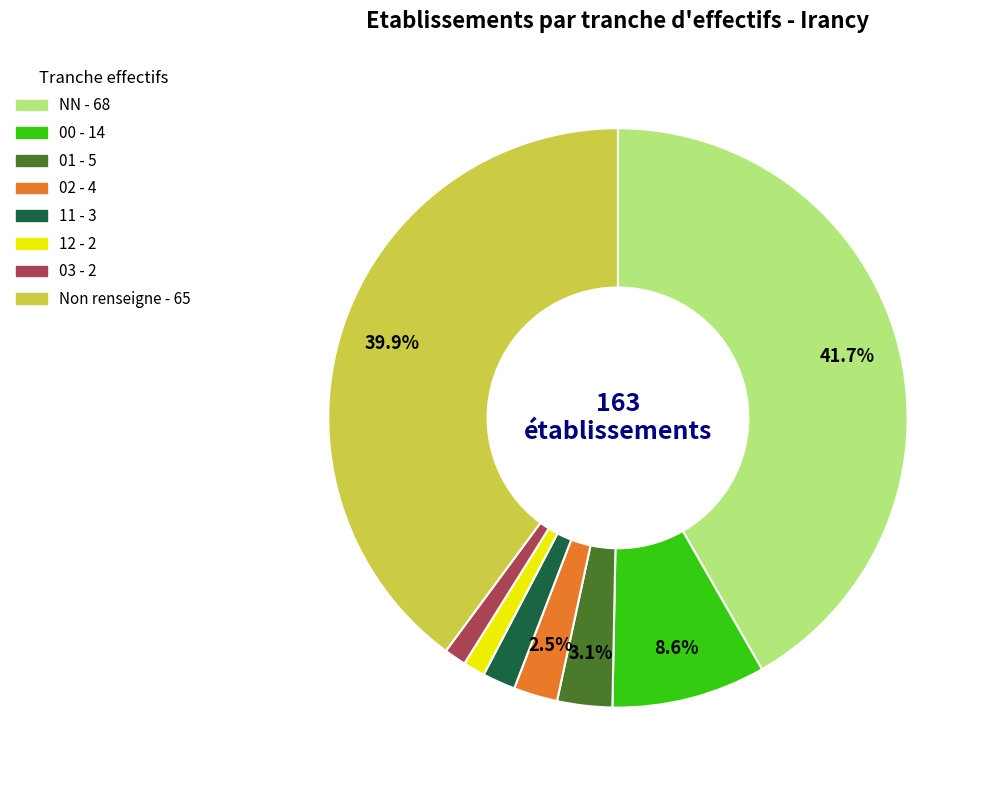

Is there a majority slice in this chart?

No